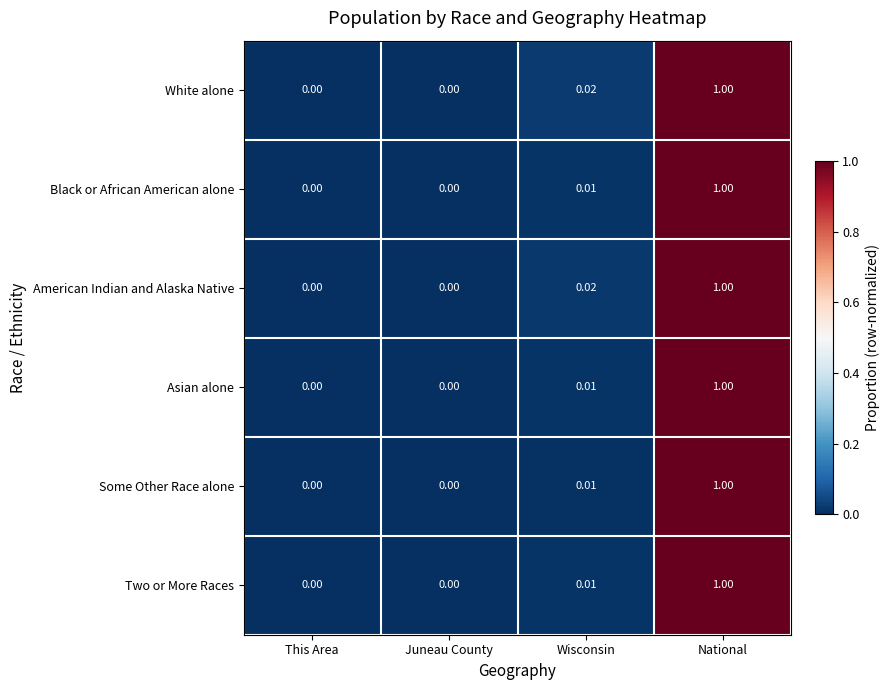

Is the value of Two or More Races at Wisconsin greater than the value of White alone at This Area?

Yes